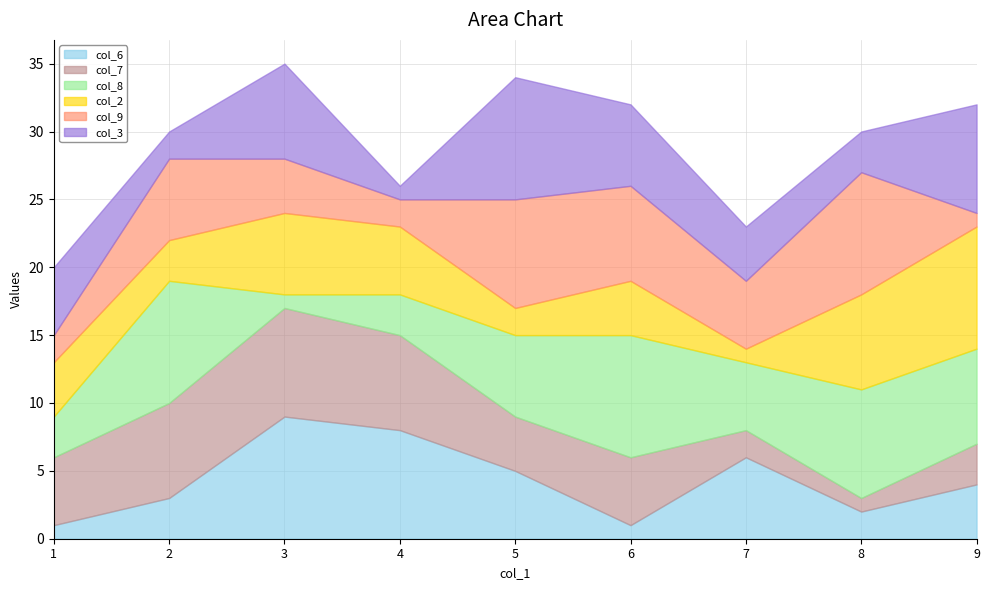

What is the difference between the maximum and minimum values in the col_2 series?

8